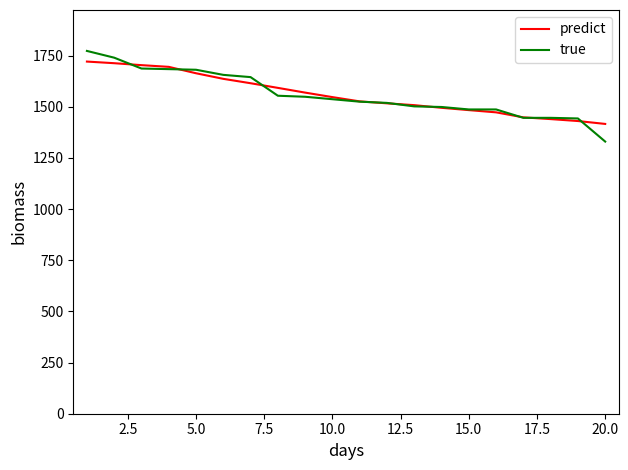

What is the smallest value displayed?

1330.0